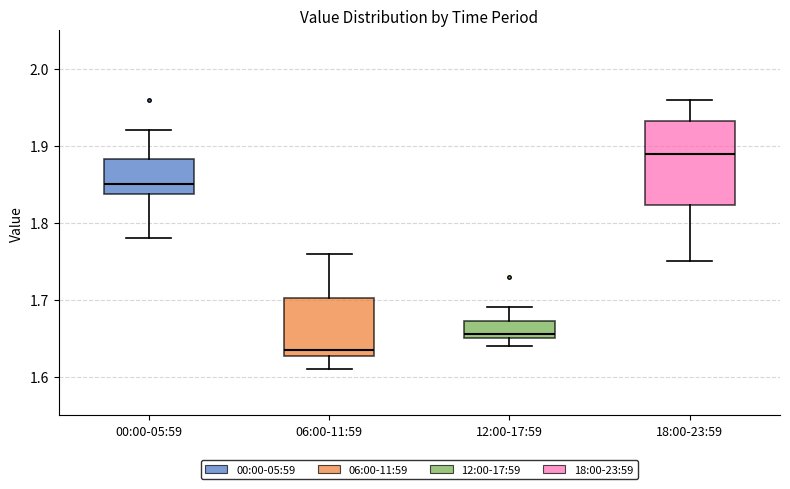

Reading left to right, transcribe this box plot: for each box, give where its median line is, the range the box spans, and where its two whiskers end, as read against the y-axis. The values are not printed on the chart, so give them approximately, as read against the axis.

00:00-05:59: median 1.85, box 1.84 to 1.88, whiskers 1.78 to 1.92
06:00-11:59: median 1.64, box 1.63 to 1.70, whiskers 1.61 to 1.76
12:00-17:59: median 1.66, box 1.65 to 1.67, whiskers 1.64 to 1.69
18:00-23:59: median 1.89, box 1.82 to 1.93, whiskers 1.75 to 1.96